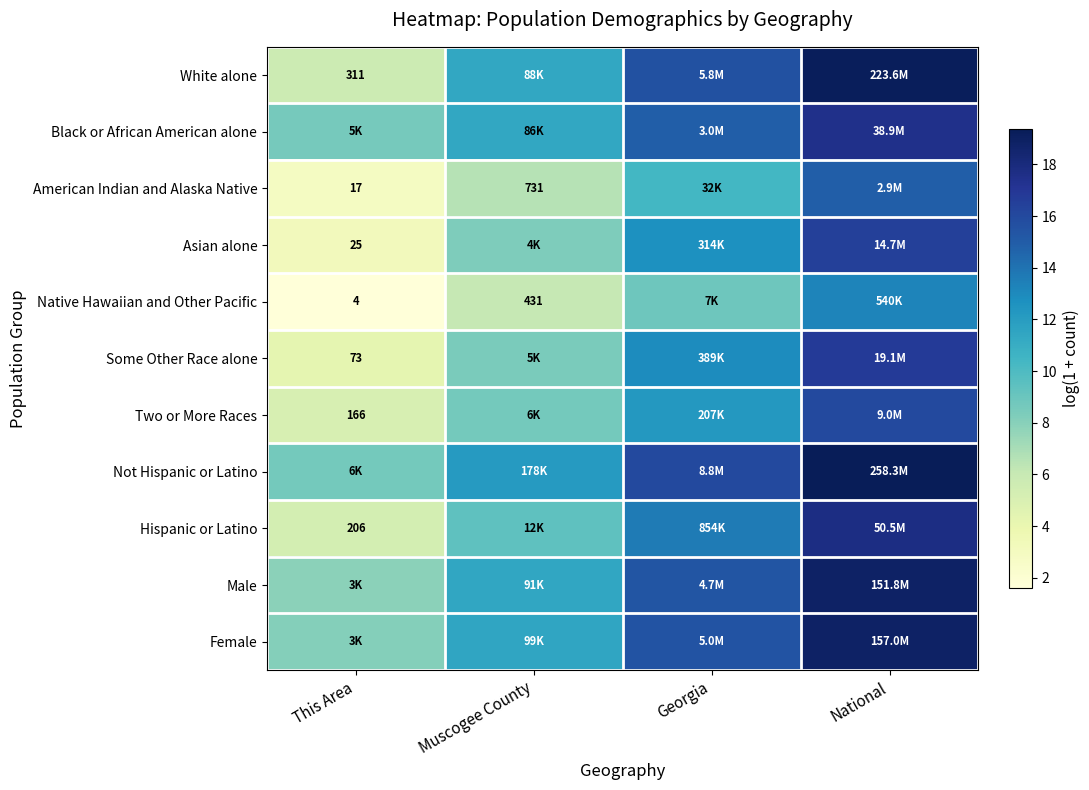

How many values in the Two or More Races series are below 12?

2